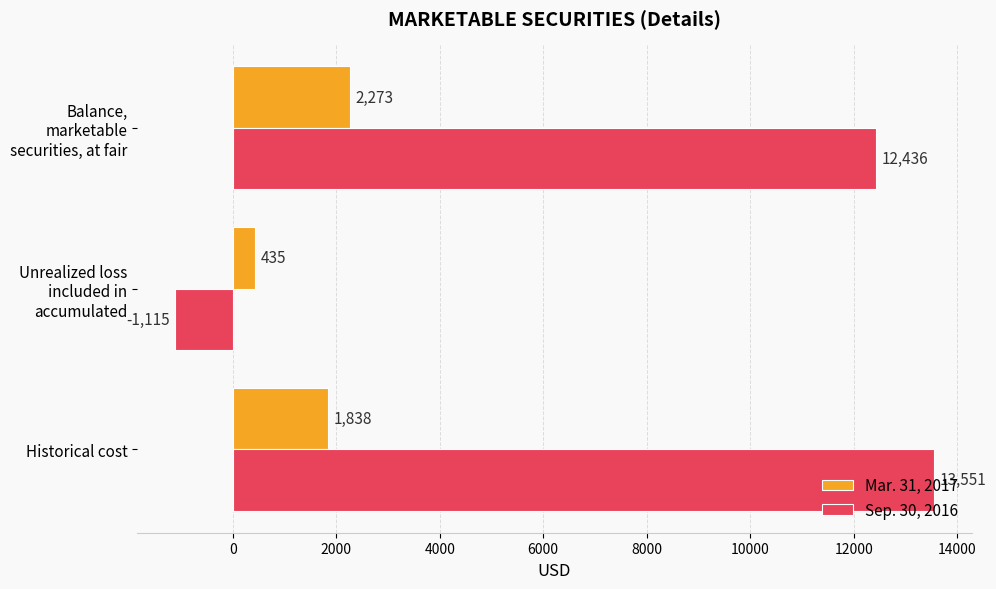

What is the difference between the maximum and second lowest values in the Mar. 31, 2017 series?

435